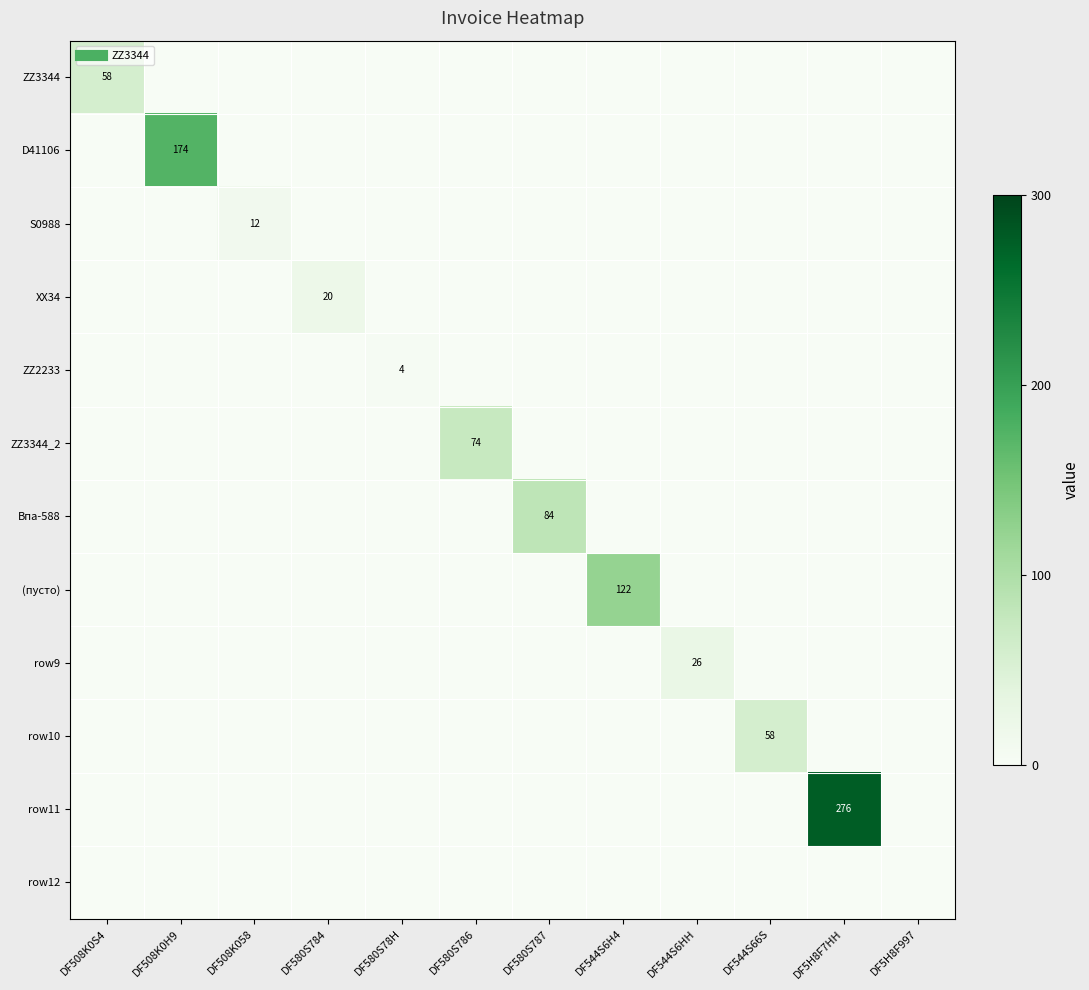

At which category does the chart reach its minimum across all series?

DF508K0H9